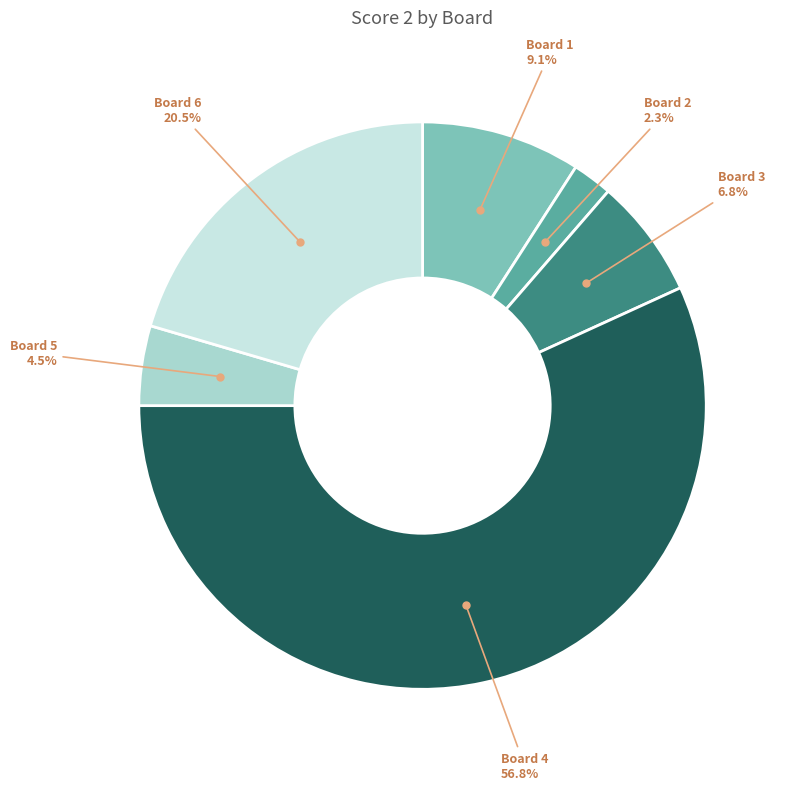

How many segments does this pie chart have?

6